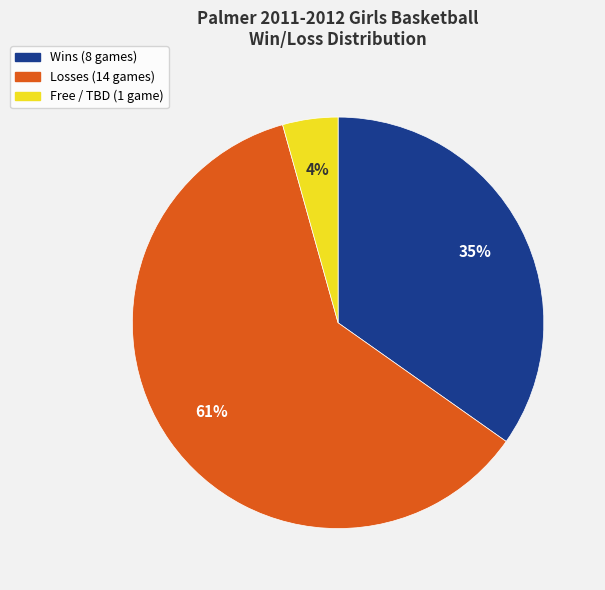

To the nearest percent, what is the difference between the largest and smallest slice percentages?

57%